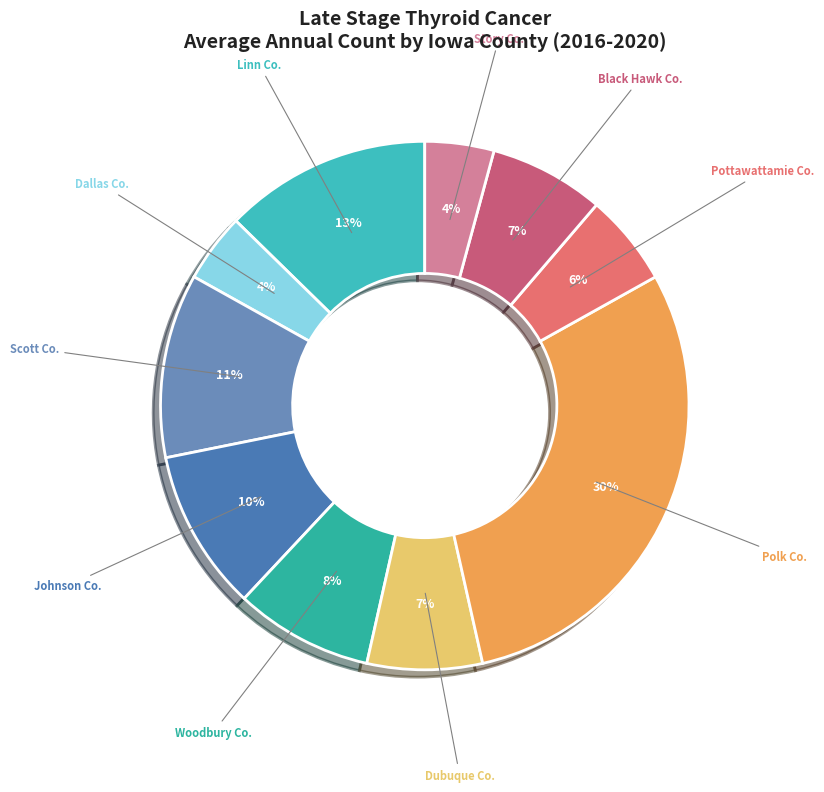

Does any single category account for the majority?

No